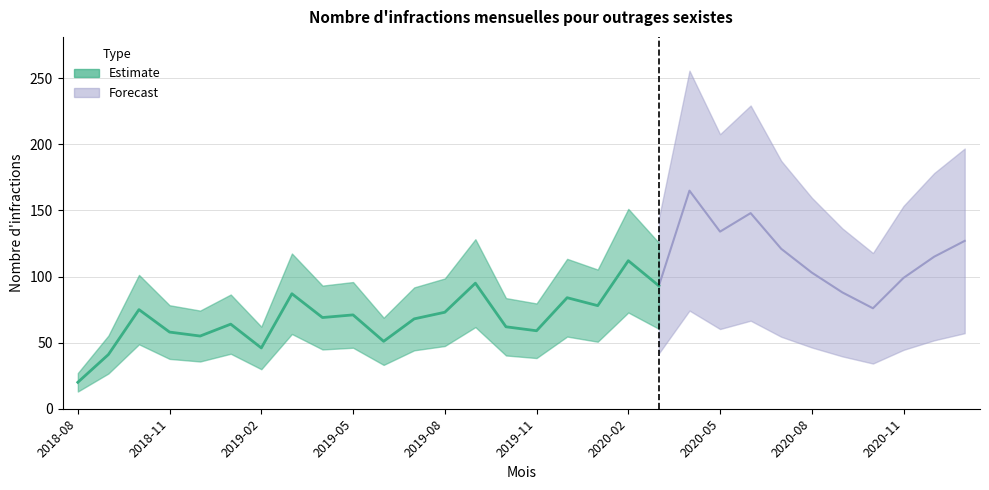

What is the difference between the maximum and minimum values?

145